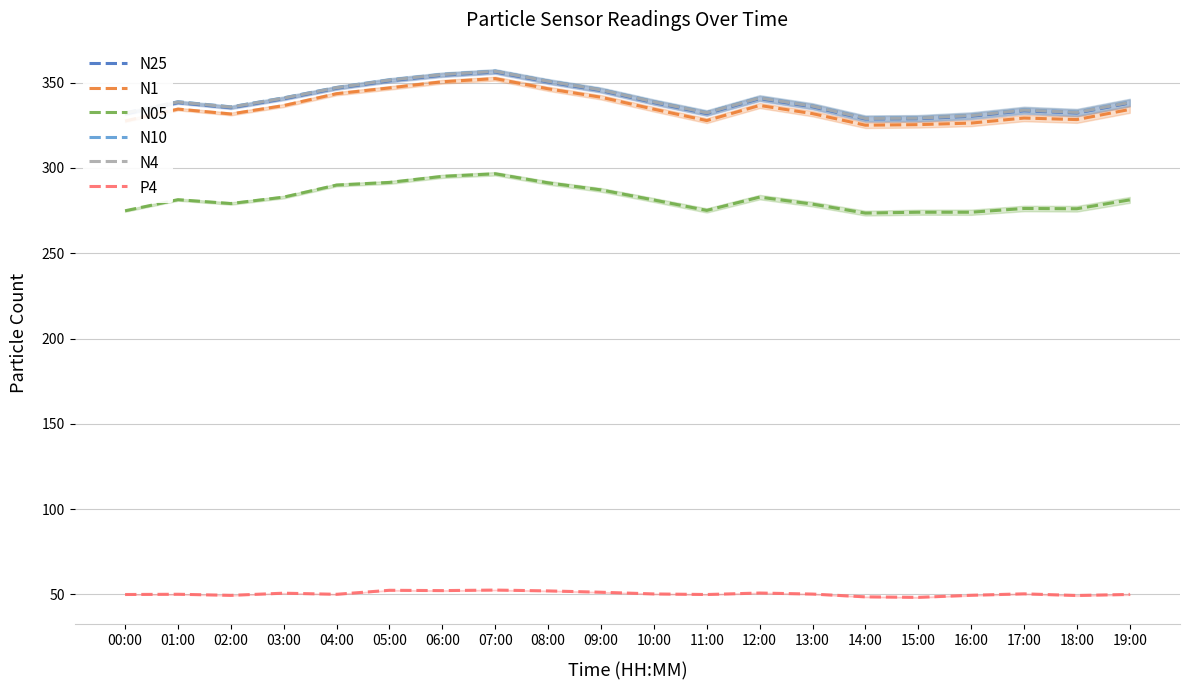

How many interior local peaks does the N10 series have?

4